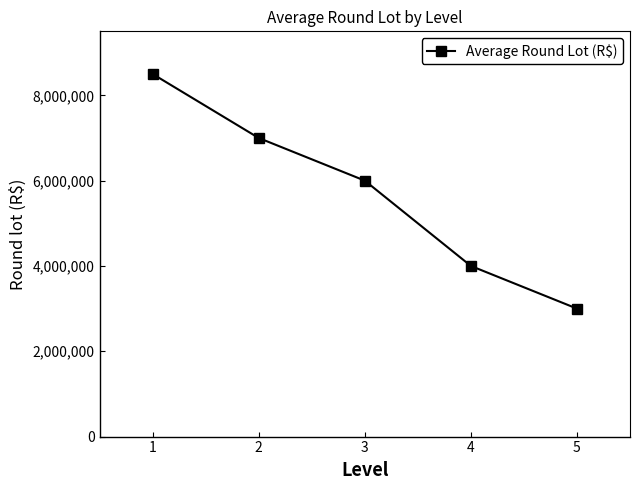

Reading right to left, extract all data points from this chart.

3000000	4000000	6000000	7000000	8500000